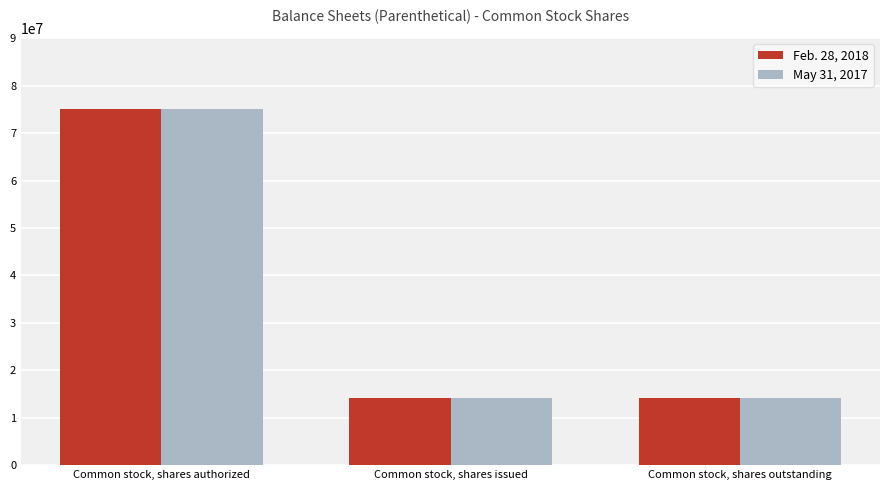

At which category is the sum across all series the highest?

Common stock, shares authorized